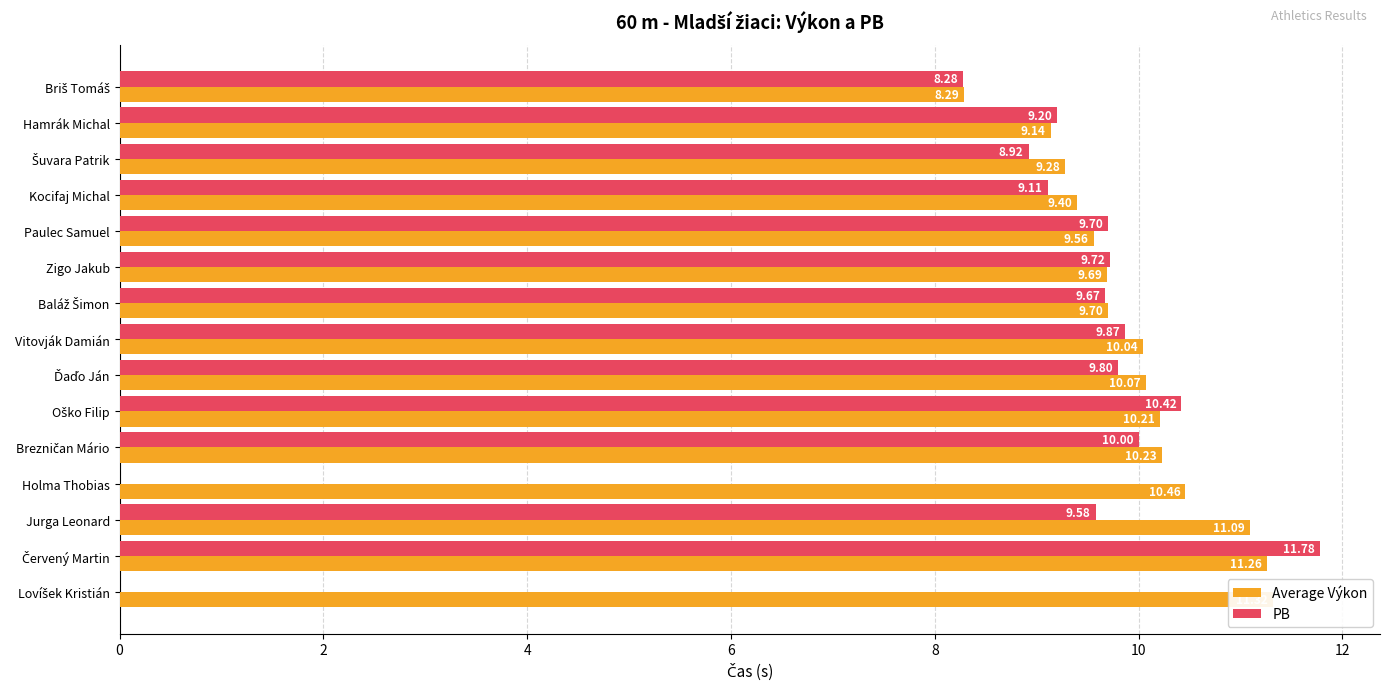

What is the label of the 10th bar from the right?

Zigo Jakub